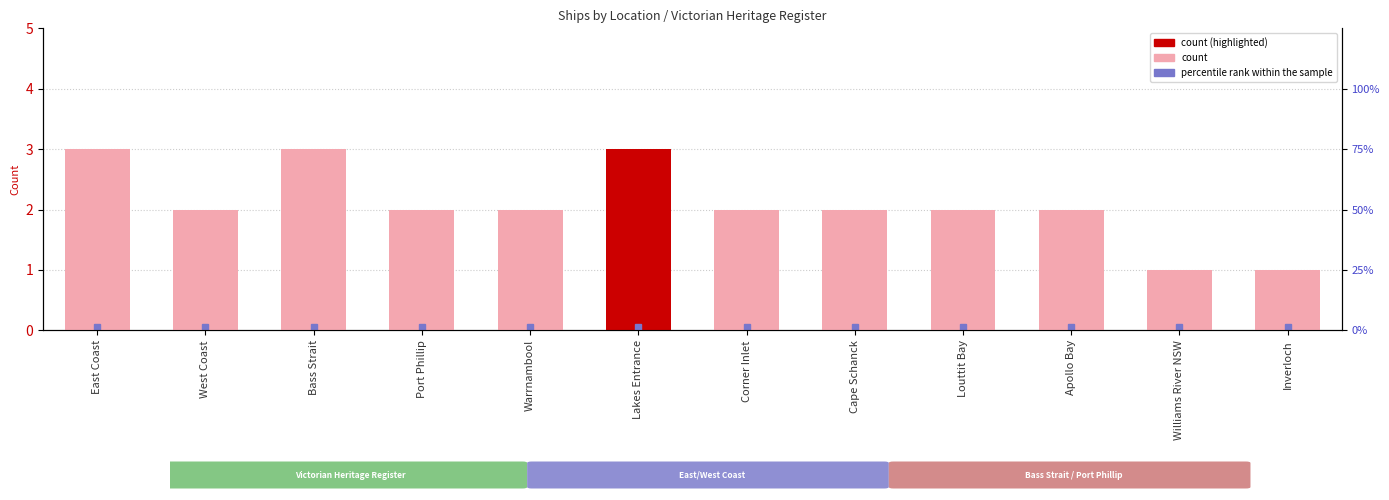

True or false: the data shows 3 at Louttit Bay.

False